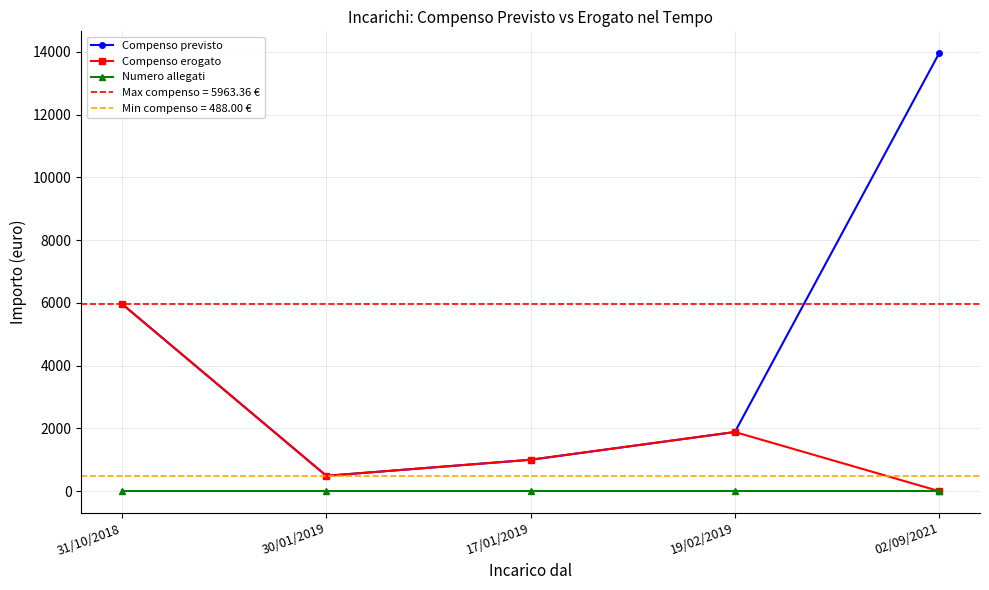

Between 31/10/2018 and 30/01/2019, which series saw the biggest shift?

Compenso previsto